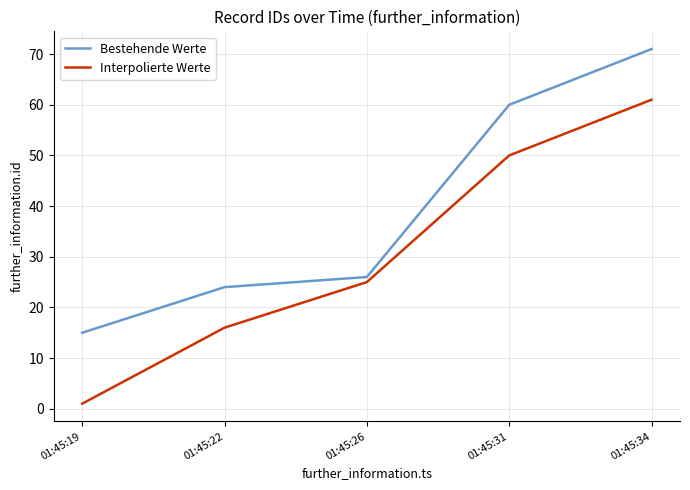

Which series has the largest total across all categories?

Bestehende Werte